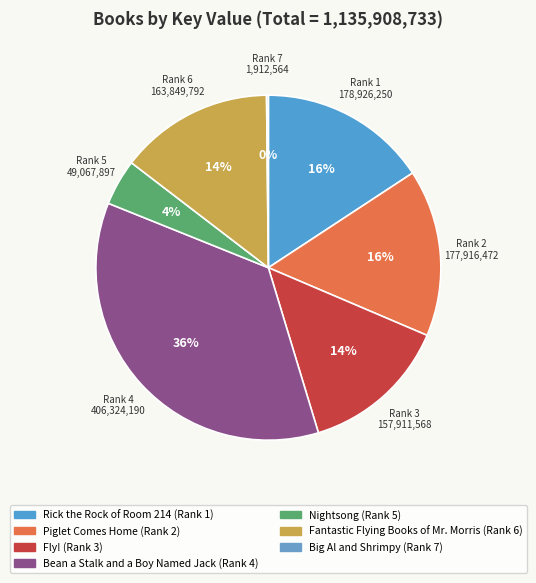

To the nearest percent, what is the difference between the Big Al and Shrimpy and Fly! slice percentages?

14%